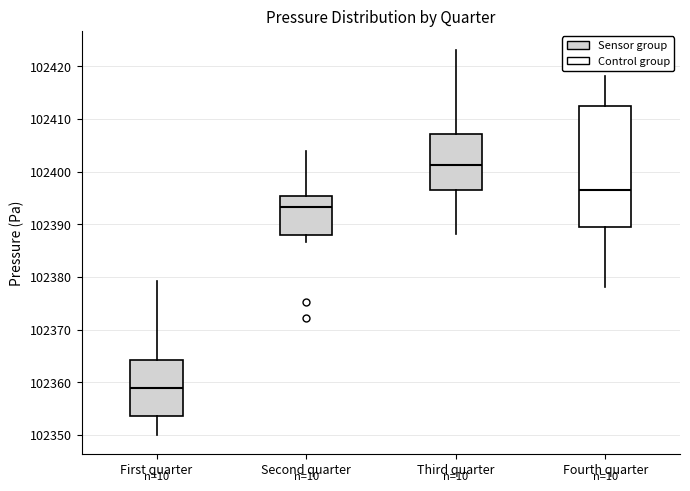

Which box's median line is the lowest?

First quarter